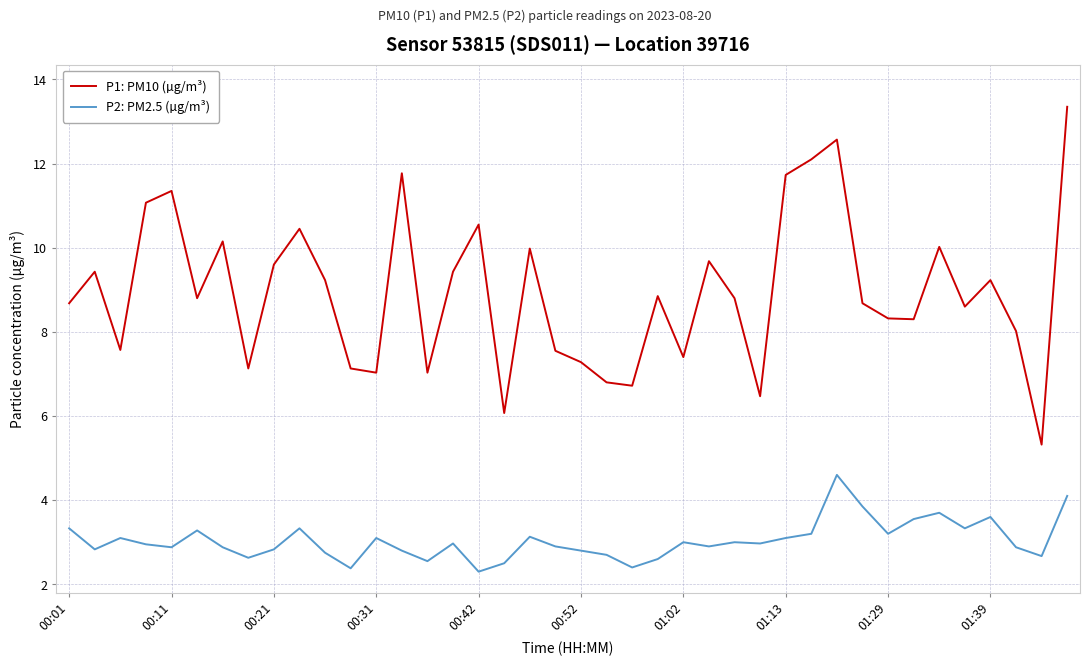

What is the smallest value displayed?

2.3